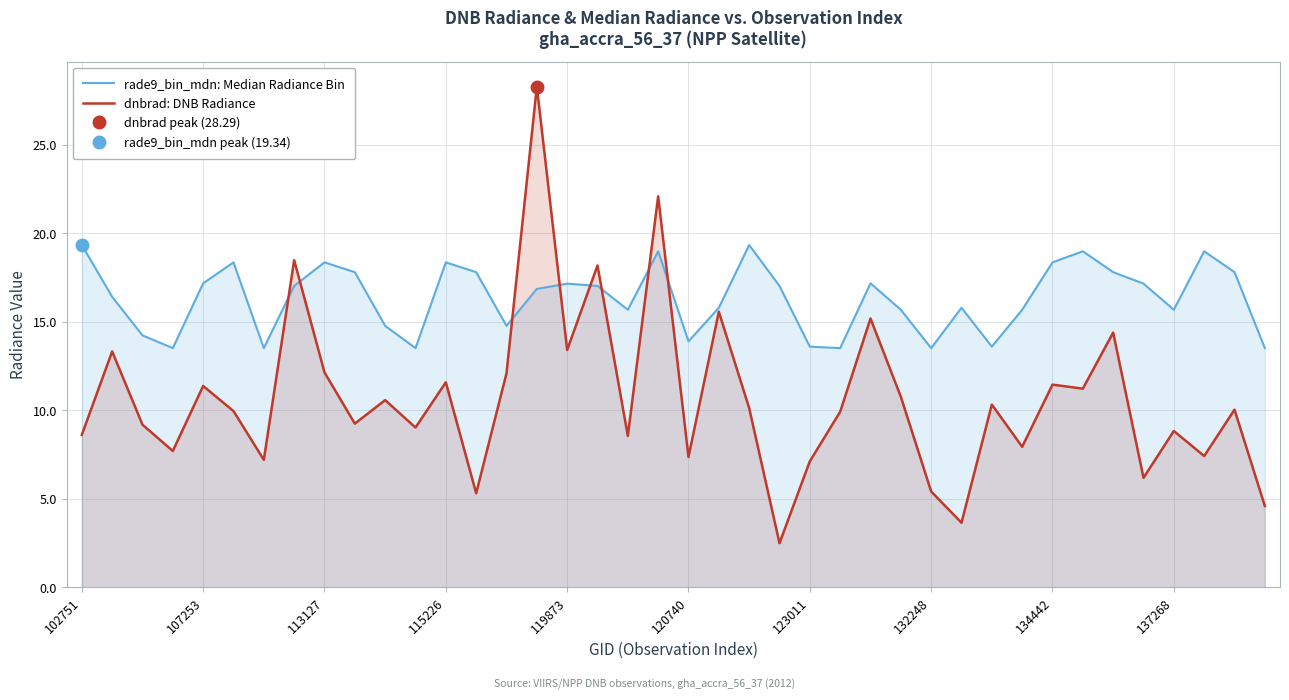

What is the minimum value shown in the chart?

2.5